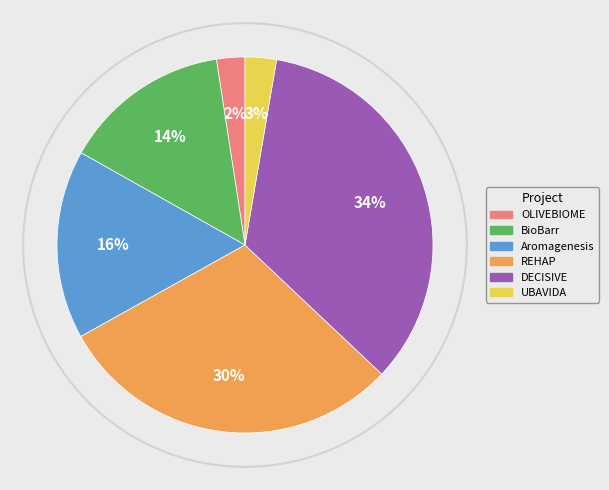

Do UBAVIDA and OLIVEBIOME together represent more than half of the pie?

No